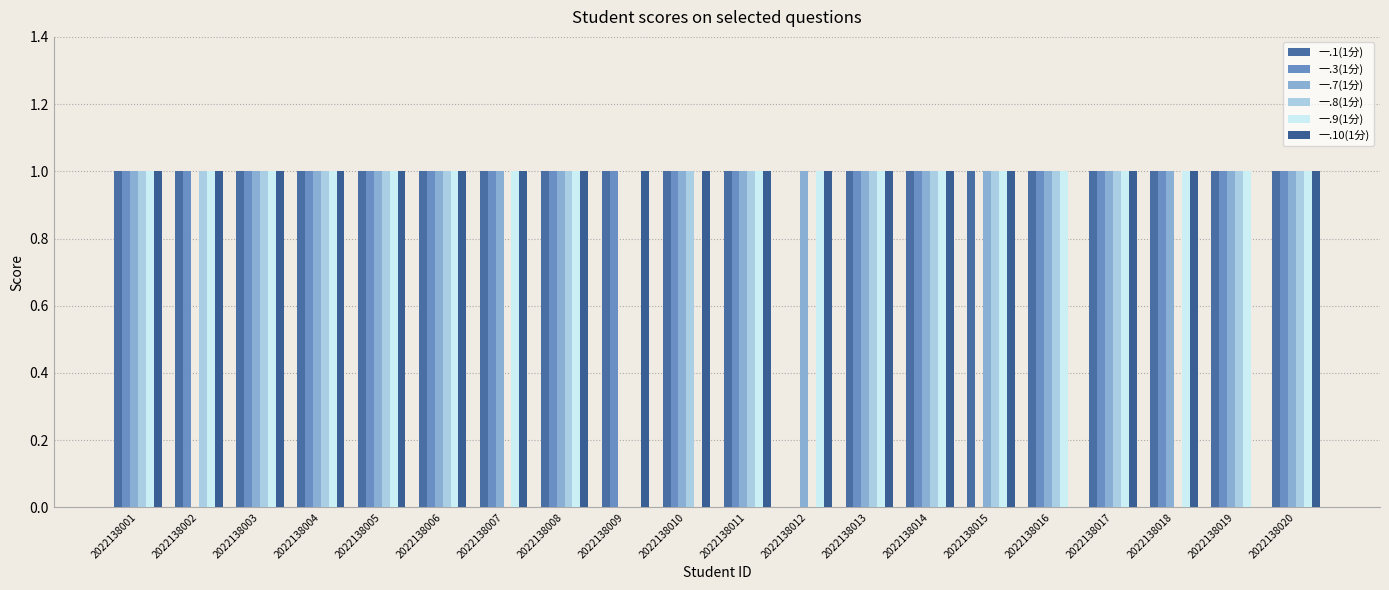

At 2022138017, list the series in order from smallest to largest.

一.1(1分), 一.3(1分), 一.7(1分), 一.8(1分), 一.9(1分), 一.10(1分)